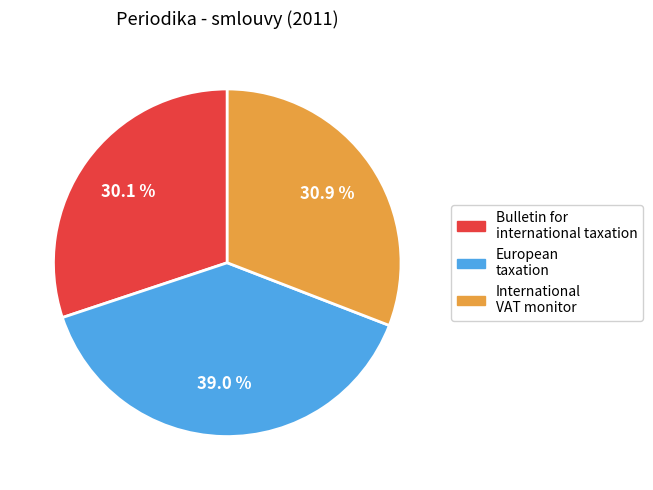

The European taxation slice represents 53% of the pie. True or false?

False